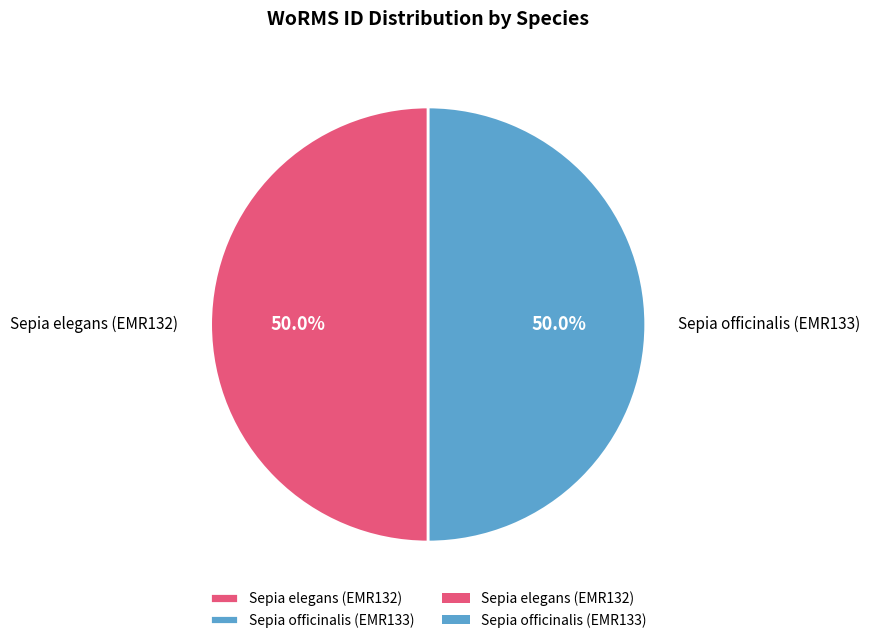

What is the ratio of the value at Sepia officinalis (EMR133) to the value at Sepia elegans (EMR132)?

1.0